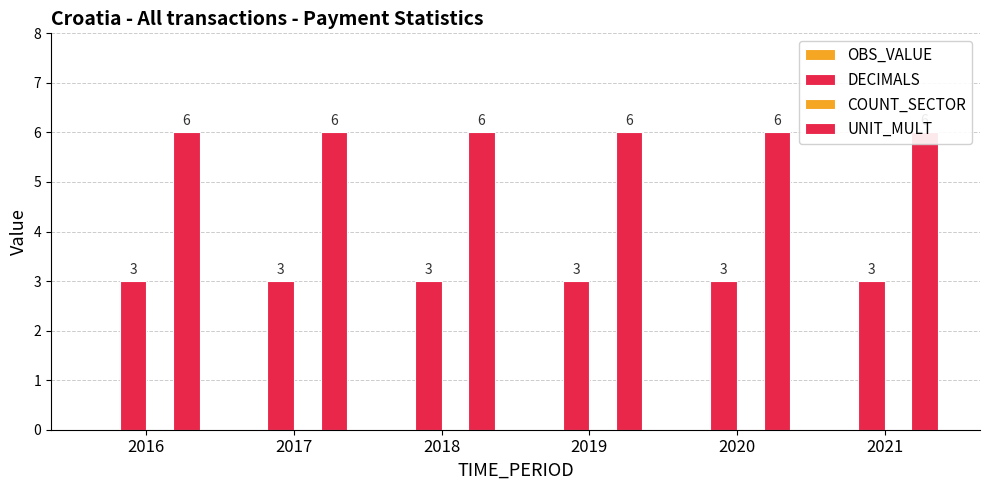

The value of UNIT_MULT at 2016 is 2. True or false?

False